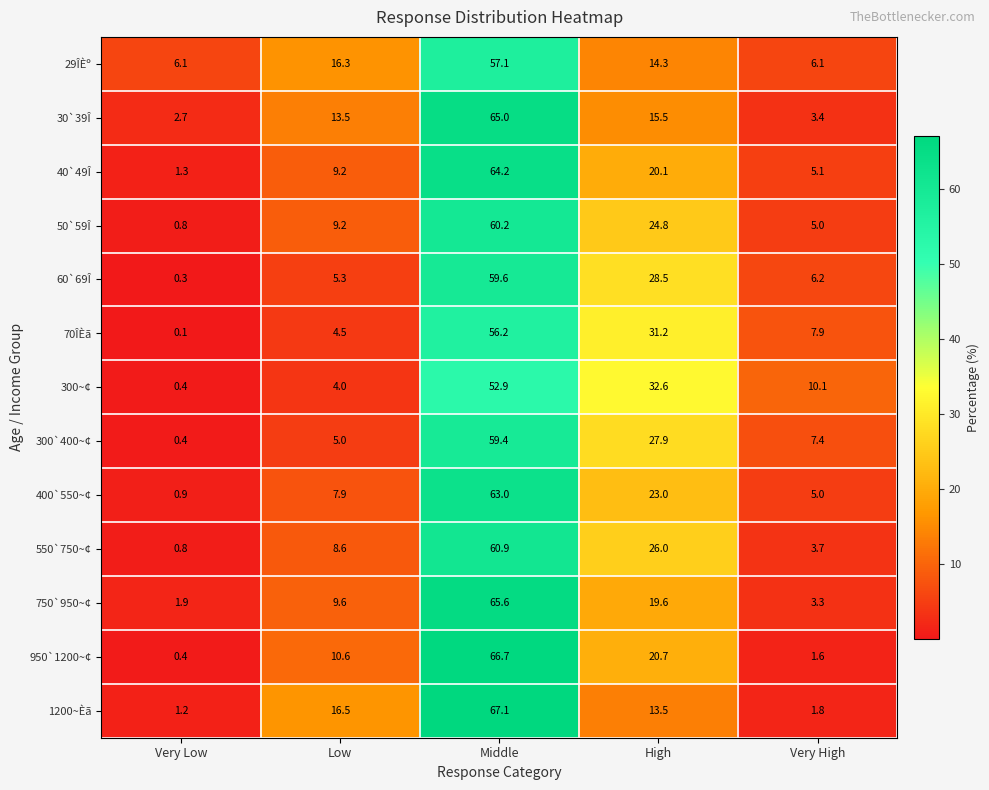

At which label does 300~¢ first exceed 10?

Middle